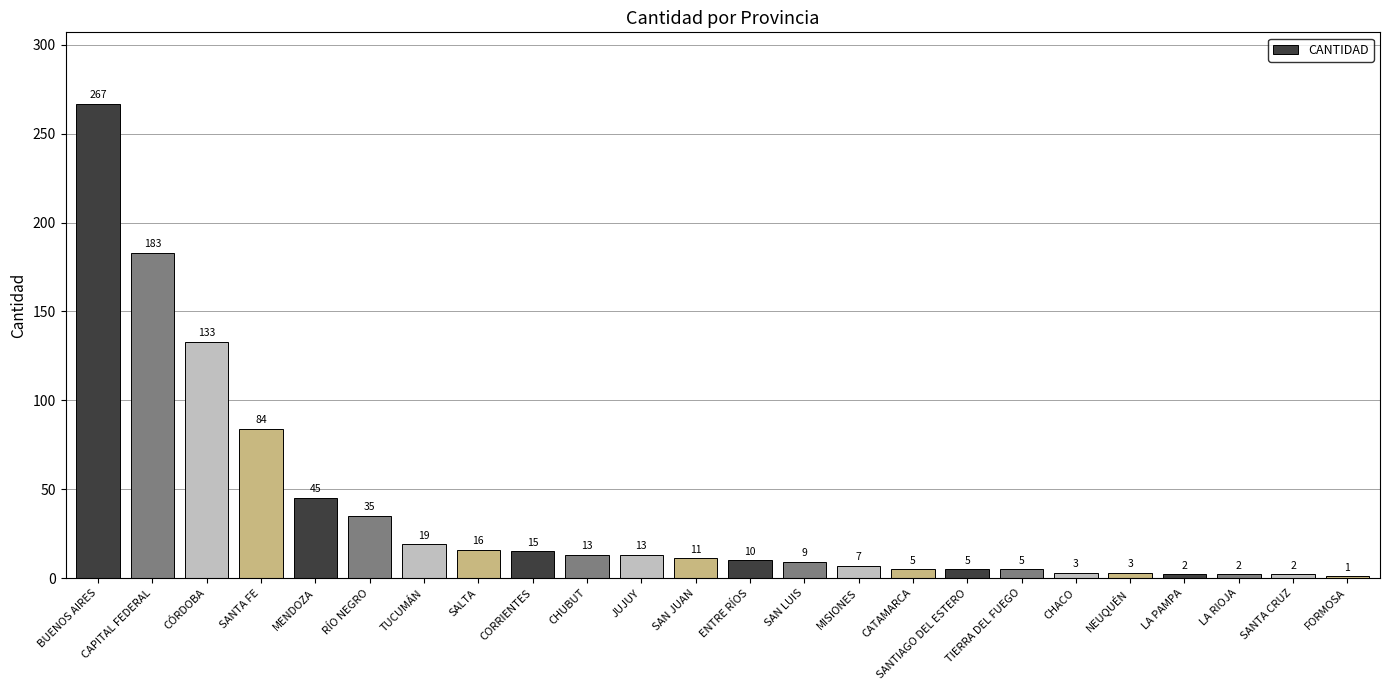

What is the sum of the values at SANTA CRUZ and CHUBUT?

15